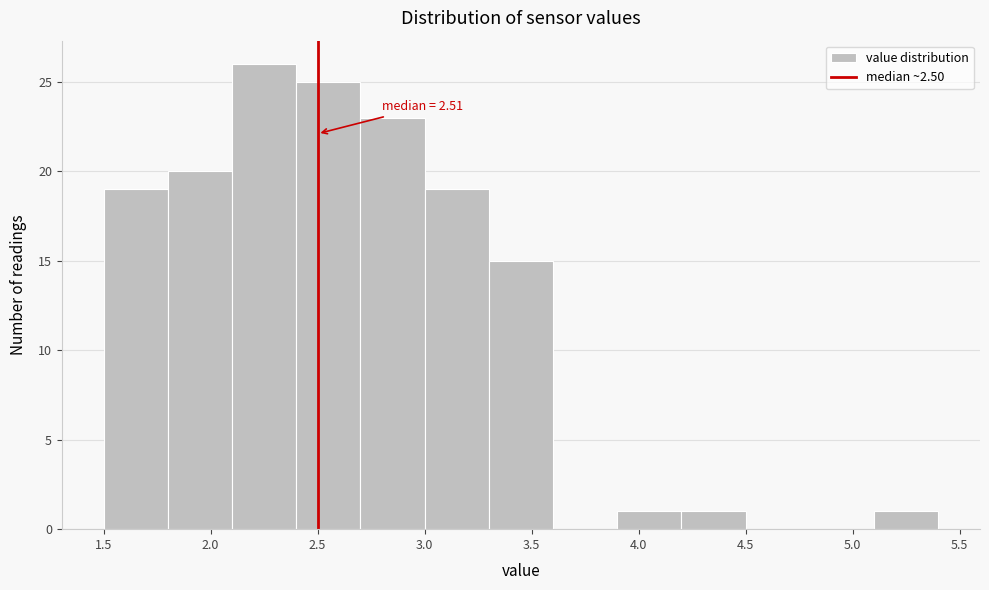

Which range on the x-axis has the tallest bar?

2.1 to 2.4